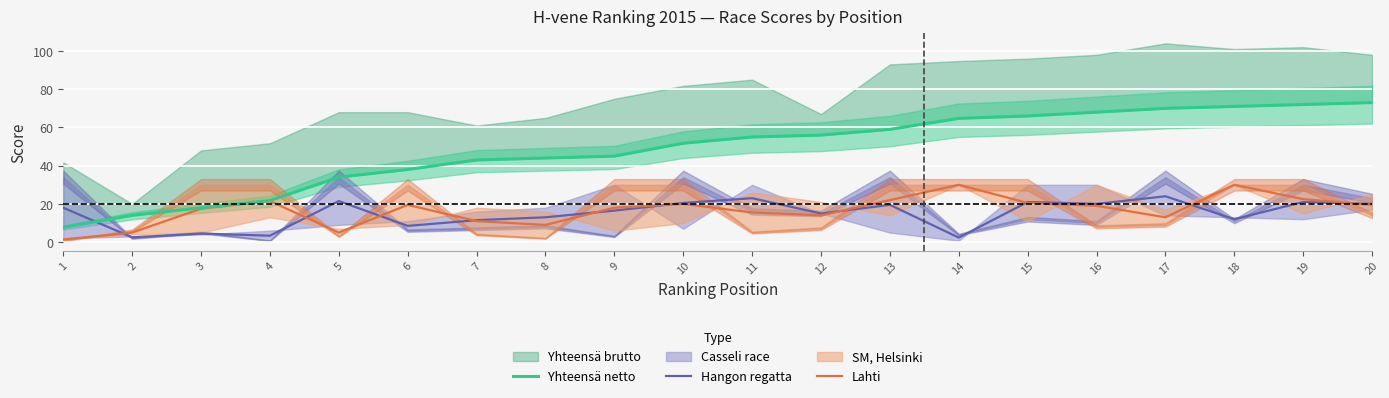

Rank the categories by Hangon regatta value from highest to lowest.

17, 11, 5, 15, 19, 10, 16, 20, 13, 1, 9, 12, 8, 18, 7, 6, 3, 4, 2, 14